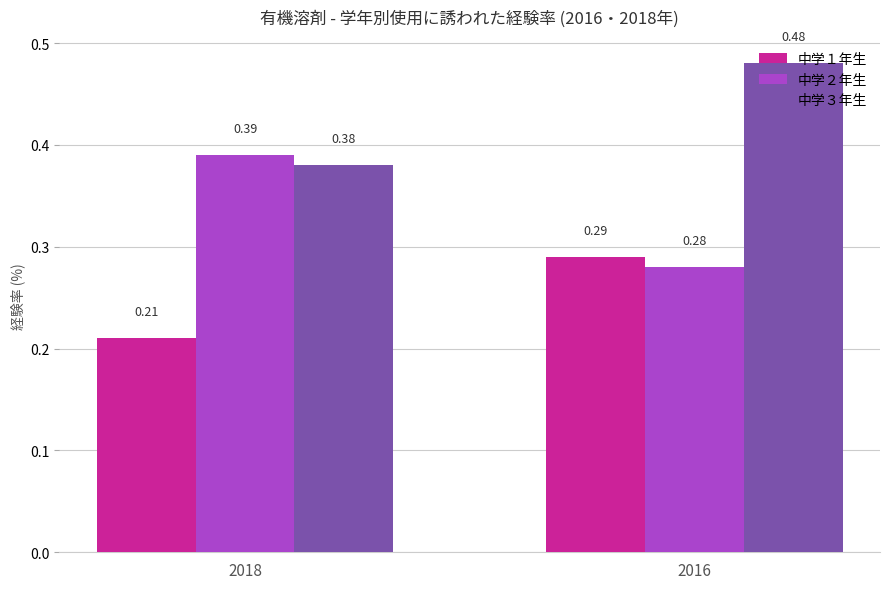

Between 2018 and 2016, which series saw the biggest shift?

中学２年生